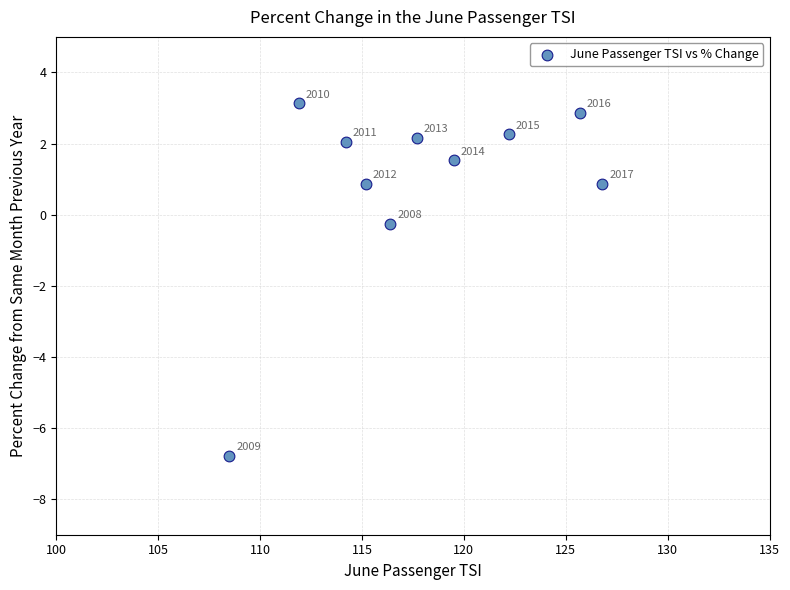

What Y value in the scatter plot is closest to -1?

-0.3